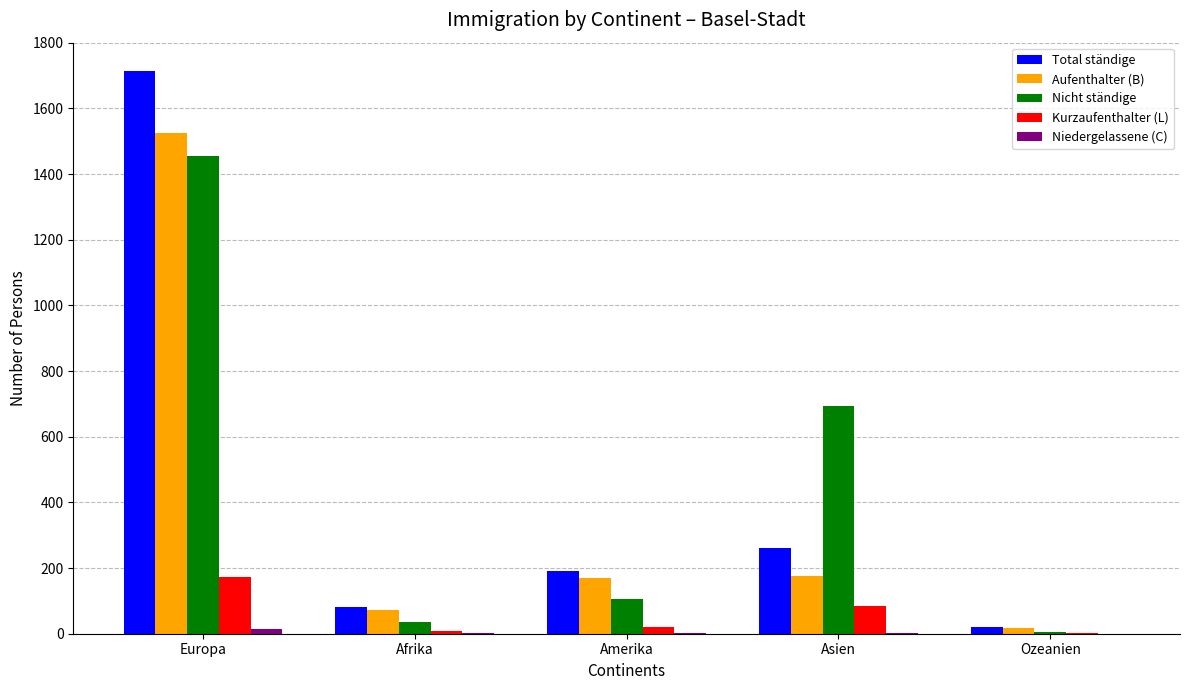

Which category has the highest value in the Nicht ständige series?

Europa